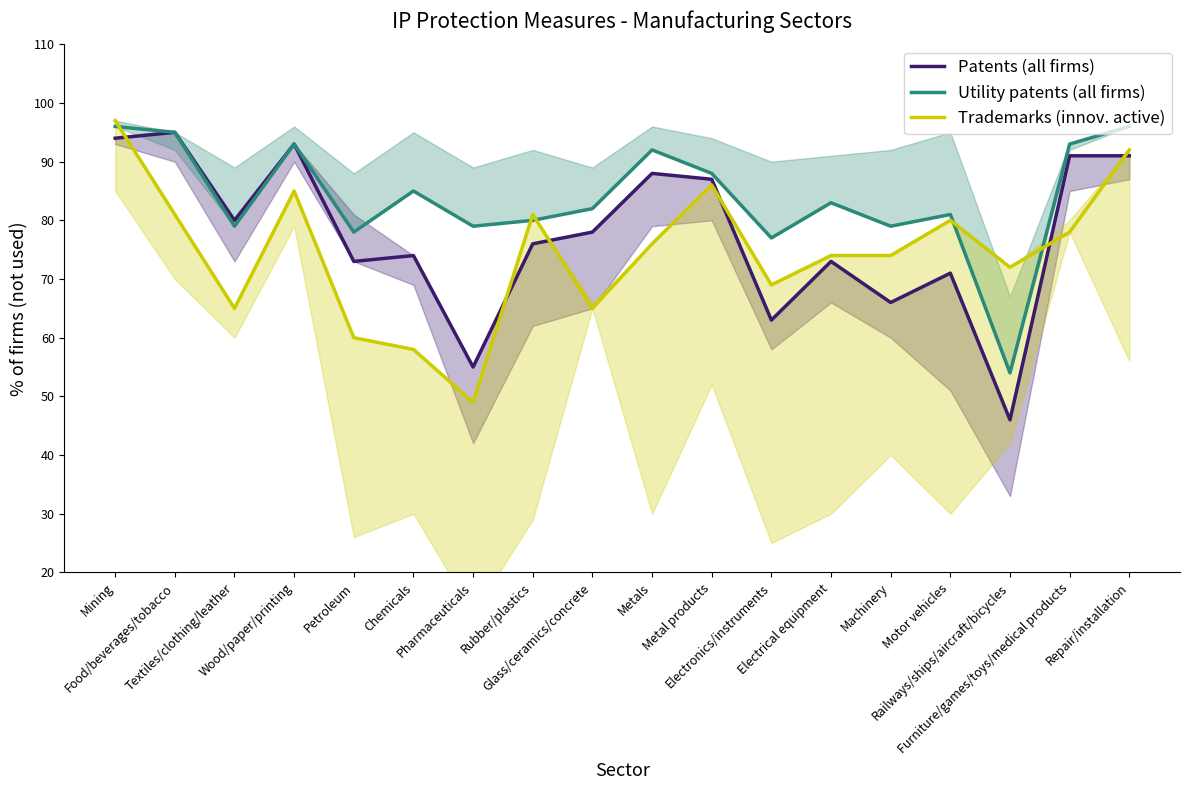

Where do Trademarks (innov. active) and Utility patents (all firms) first cross each other?

Mining and Food/beverages/tobacco